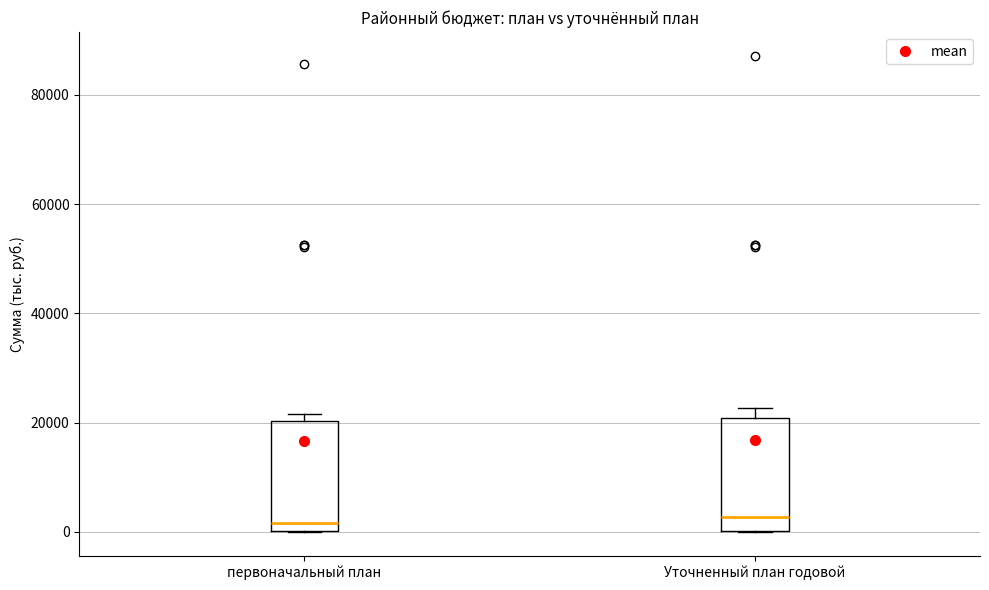

Where is the upper edge of the box for первоначальный план on the y-axis? The values are not printed on the chart, so give them approximately, as read against the axis.

20000